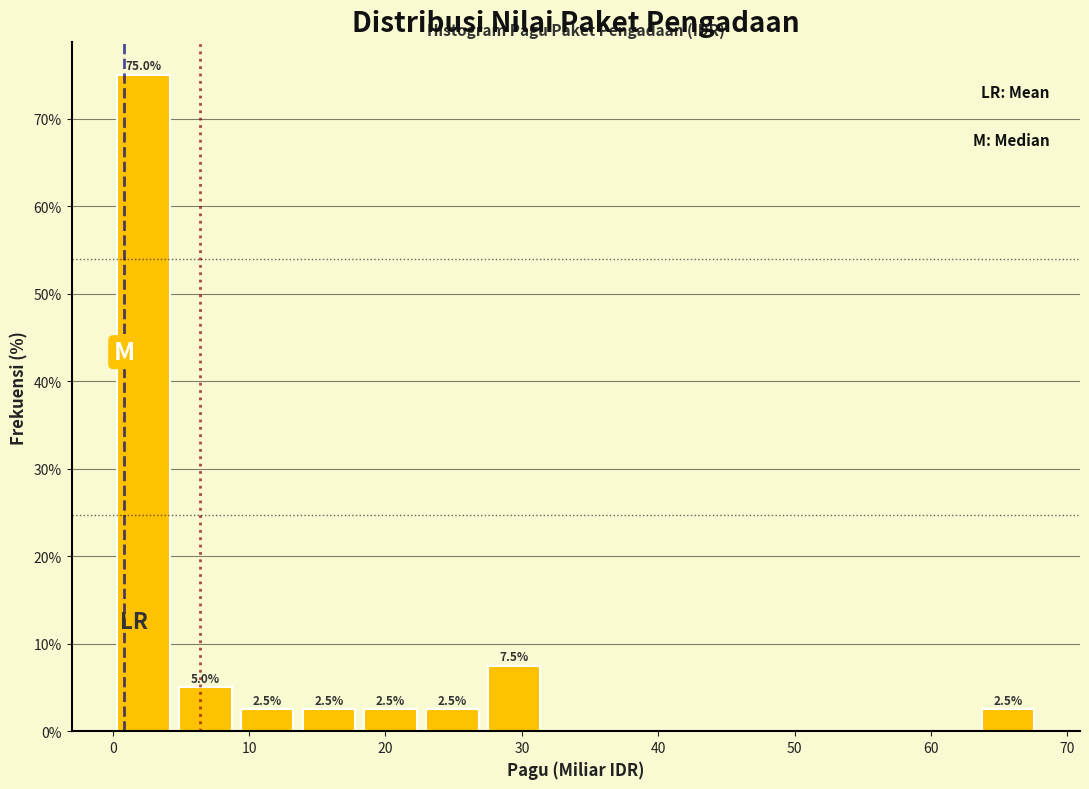

Over which range of the x-axis is the bar tallest?

0 to 5